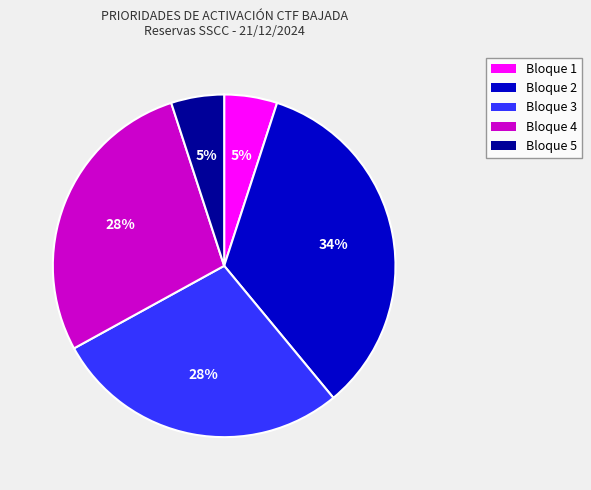

Between Bloque 4 and Bloque 2, which is larger?

Bloque 2